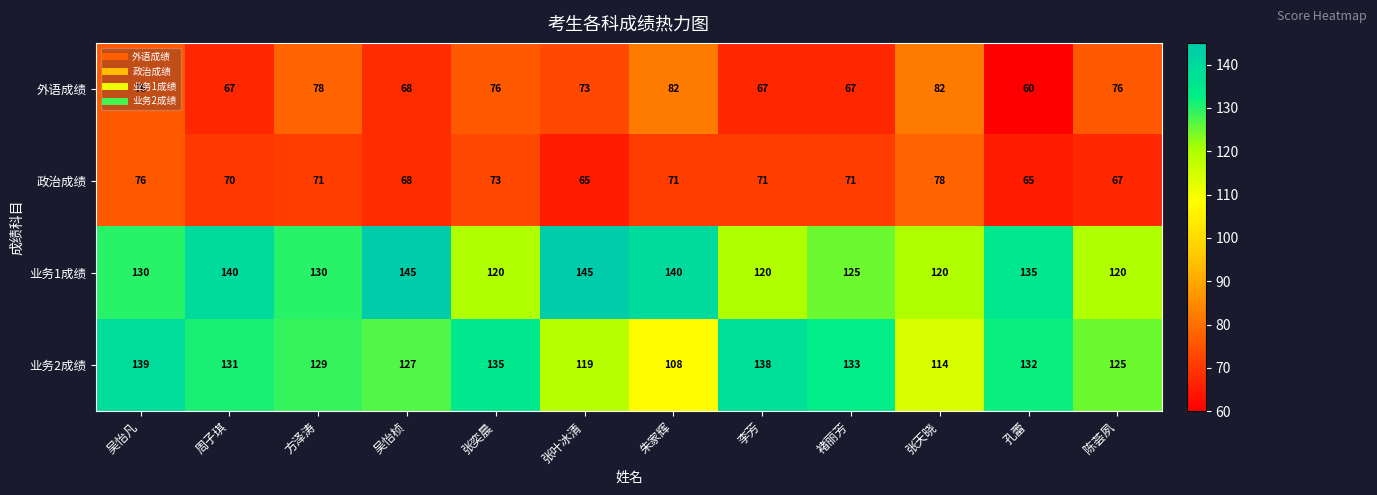

What is the difference between the 外语成绩 values at 周子琪 and 陈荟夙?

9